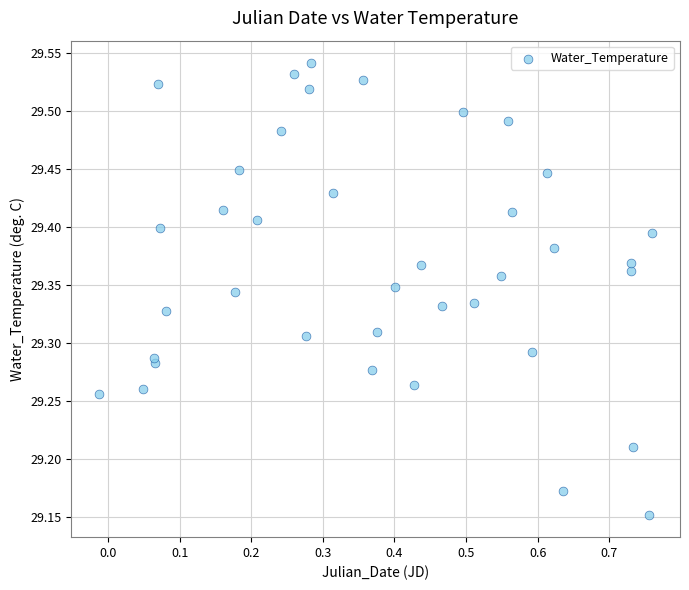

What is the range of Y values (max minus min)?

0.4